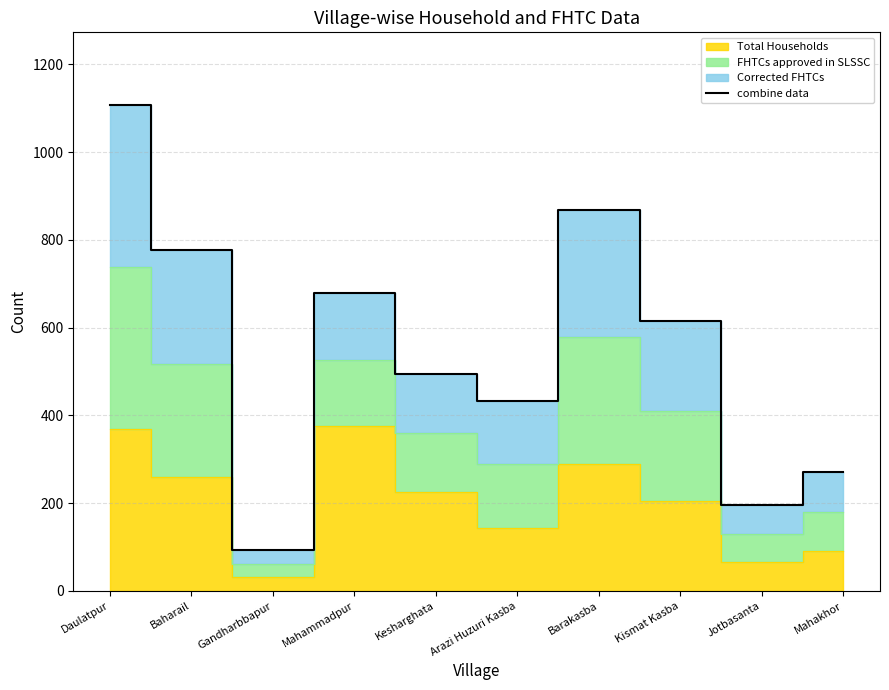

What is the average value?

553